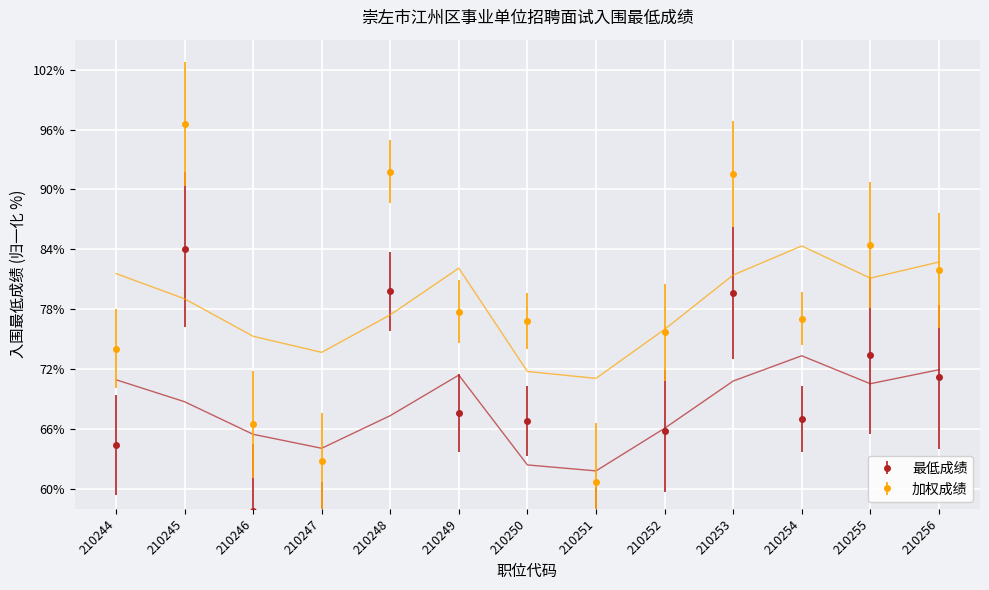

How many values are below 67?

6